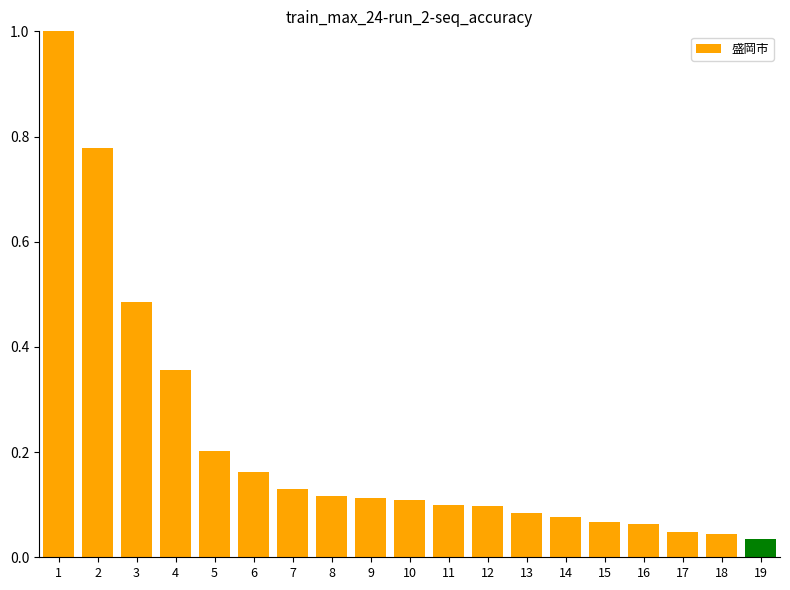

The value at 12 is 0.2. True or false?

False